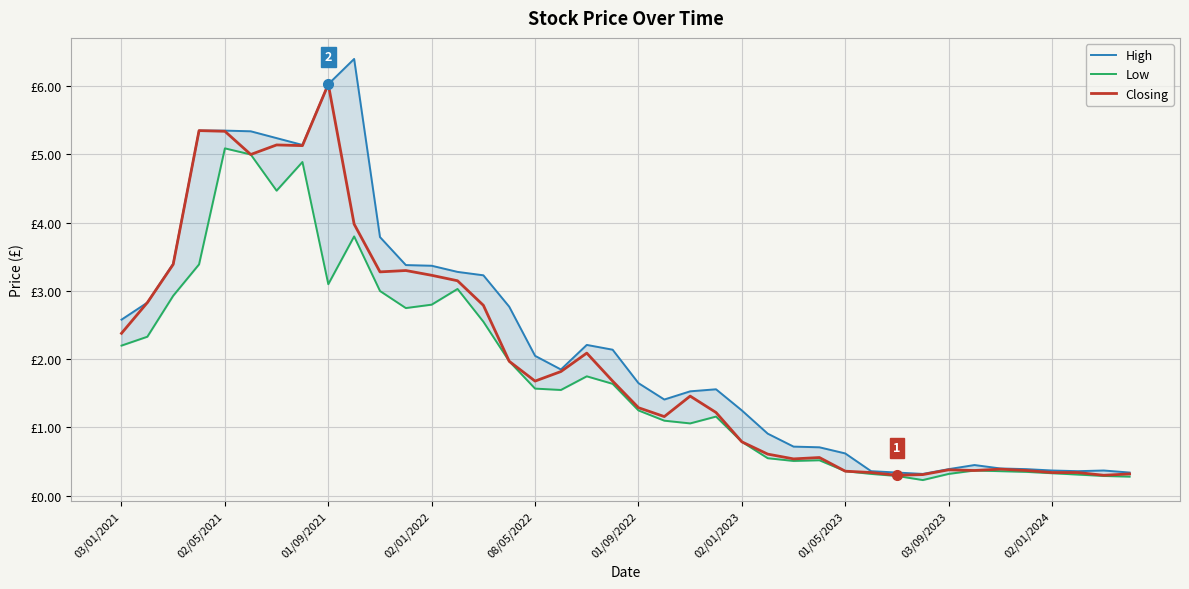

In Low, how many points are higher than both neighbors (excluding endpoints)?

8